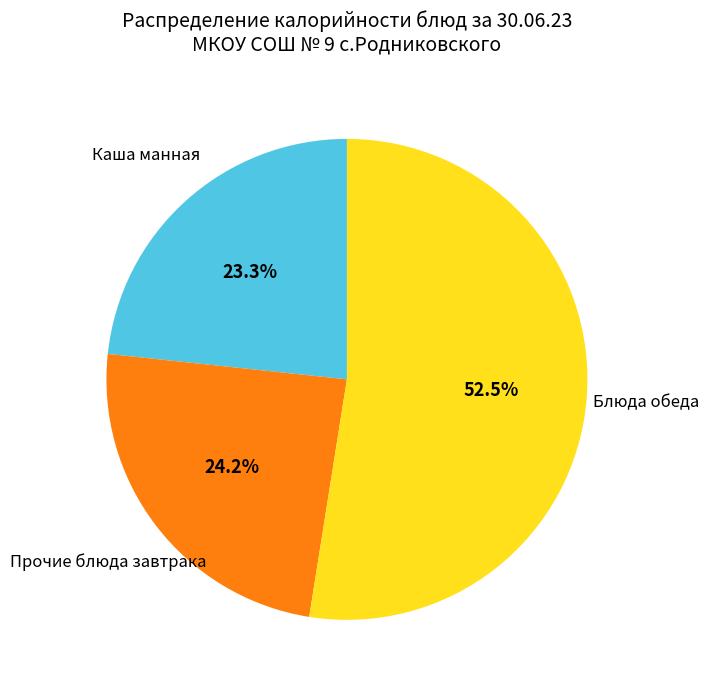

Does any single category account for the majority?

Yes